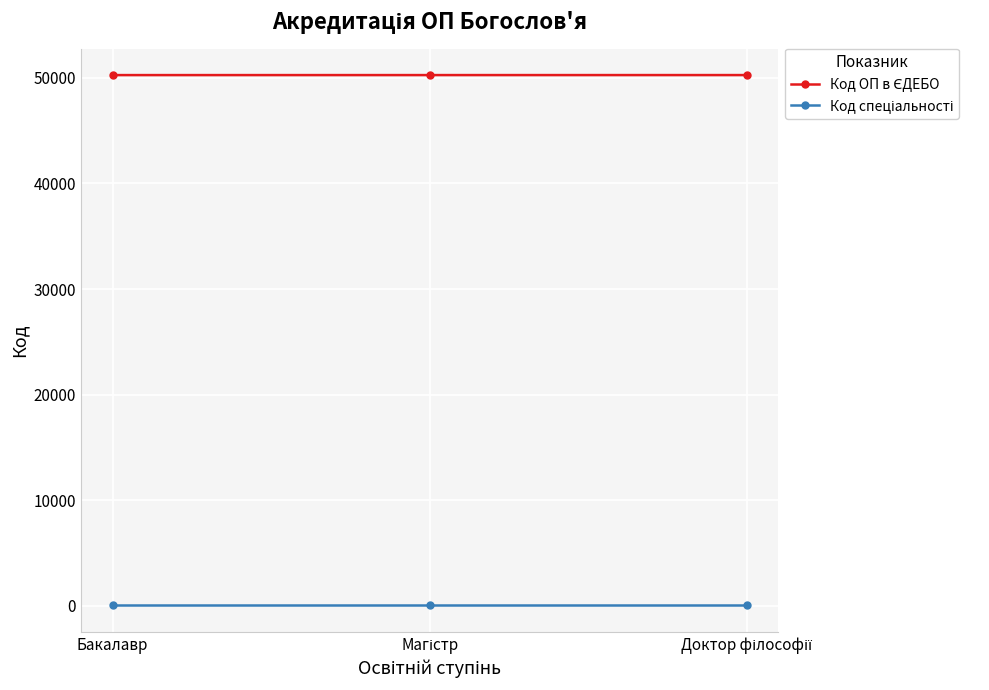

At how many categories does at least one series exceed 46170?

3